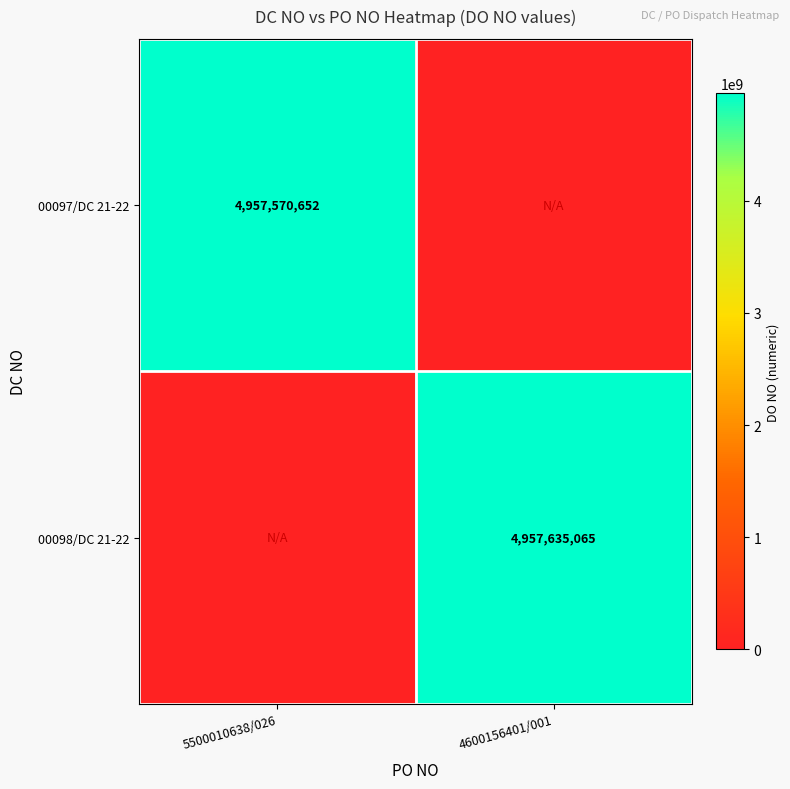

True or false: 00098/DC 21-22 has a value of 8198008115 at 4600156401/001.

False